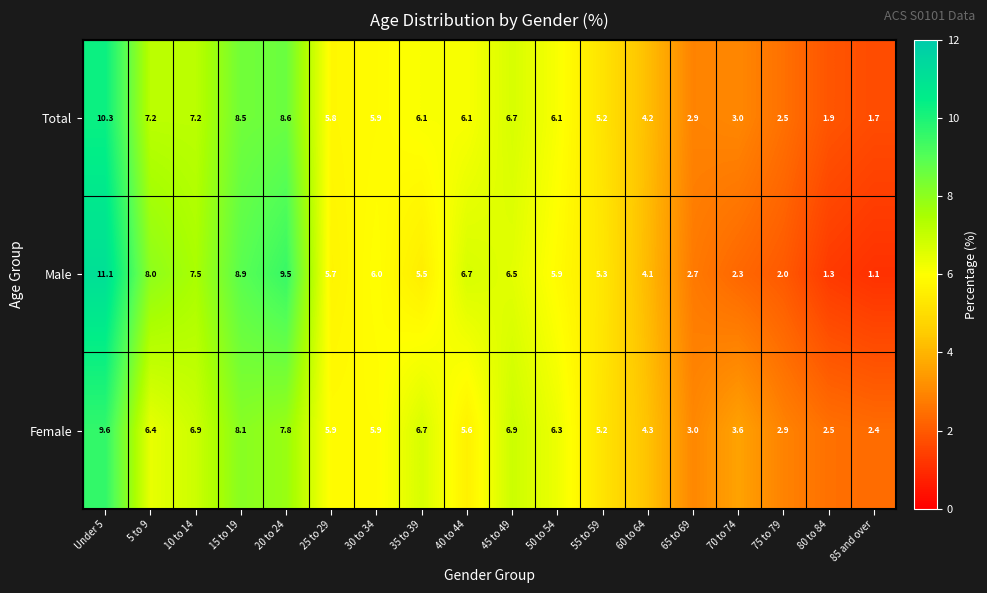

What is the sum of all Female values?

100.0